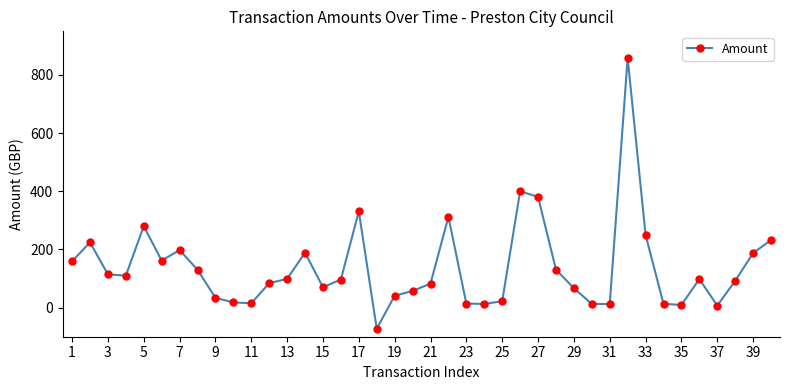

What is the sum of all values?

5535.7